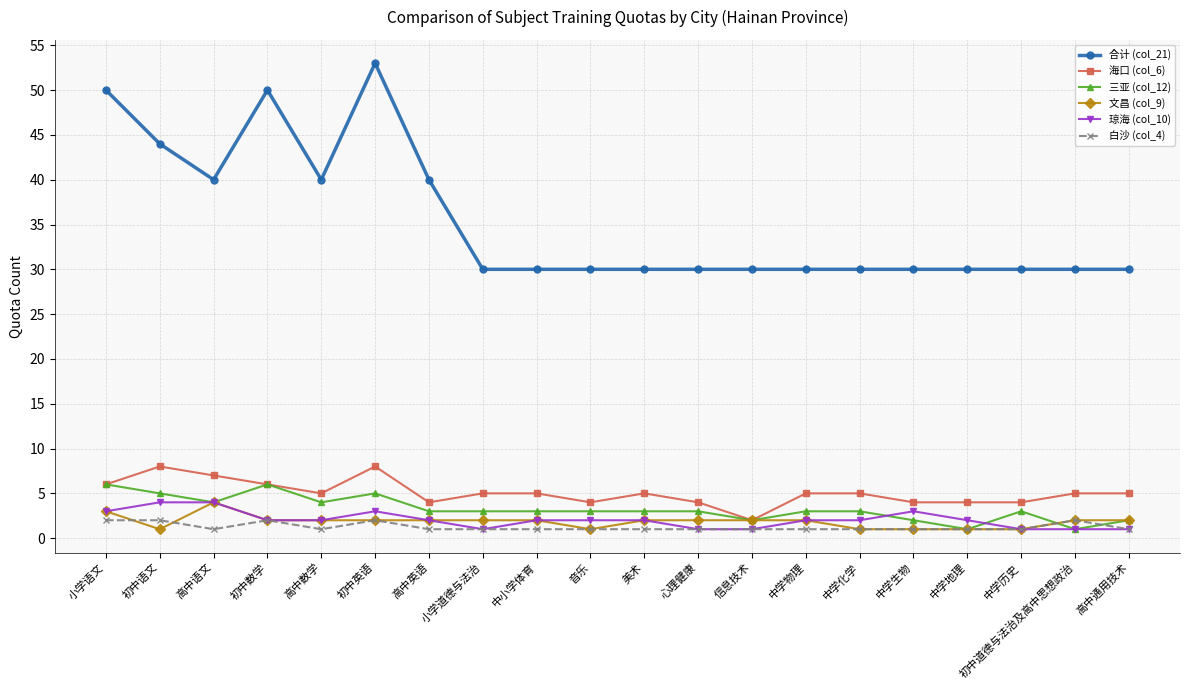

What is the total value across all series at 中小学体育?

43